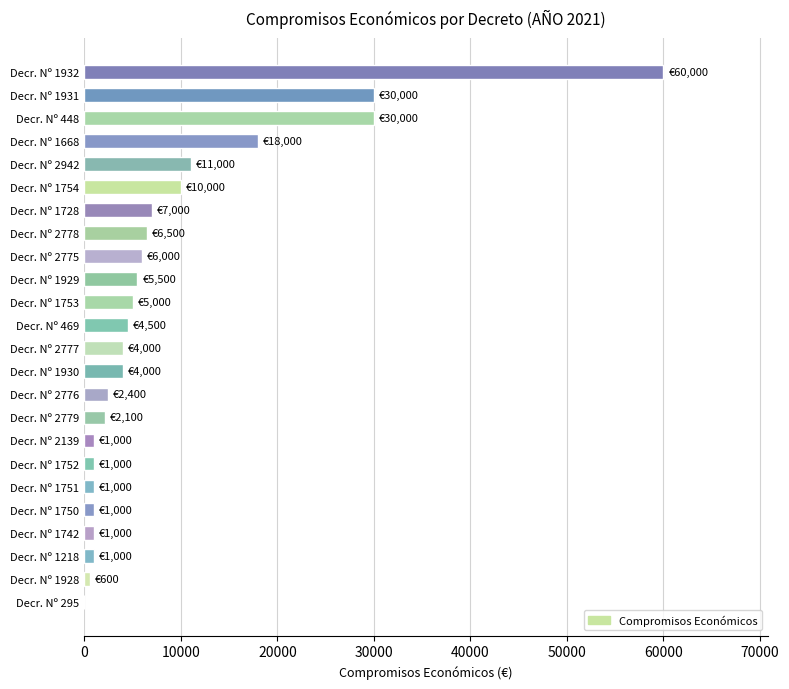

What is the sum of all values?

212600